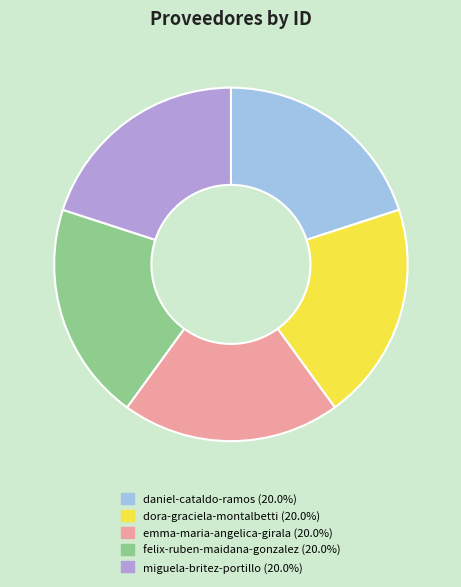

Is the sum of miguela-britez-portillo (20.0%) and felix-ruben-maidana-gonzalez (20.0%) greater than half?

No